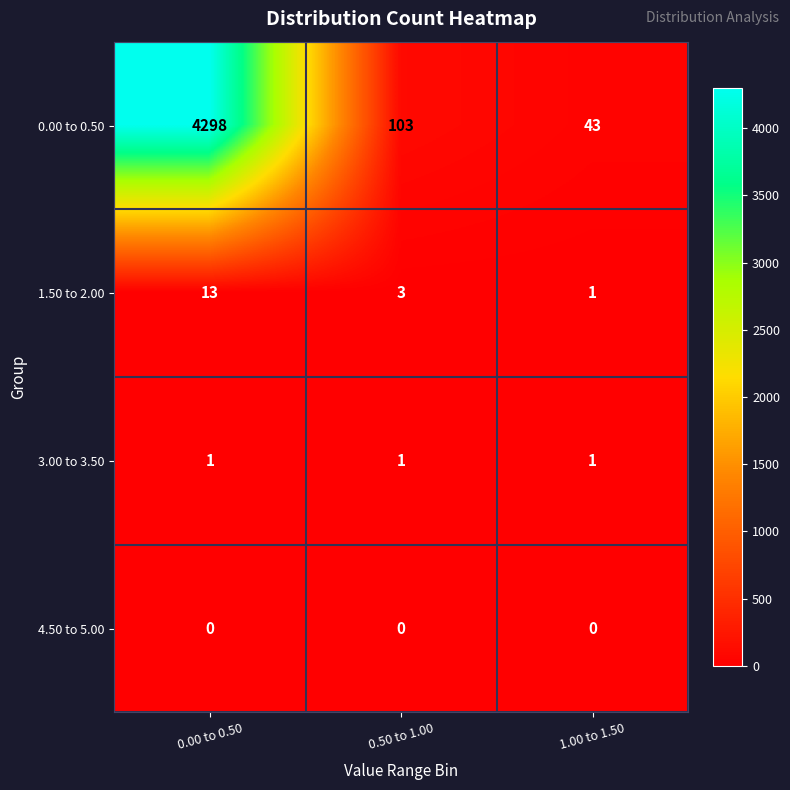

Which series has the largest total across all categories?

0.00 to 0.50